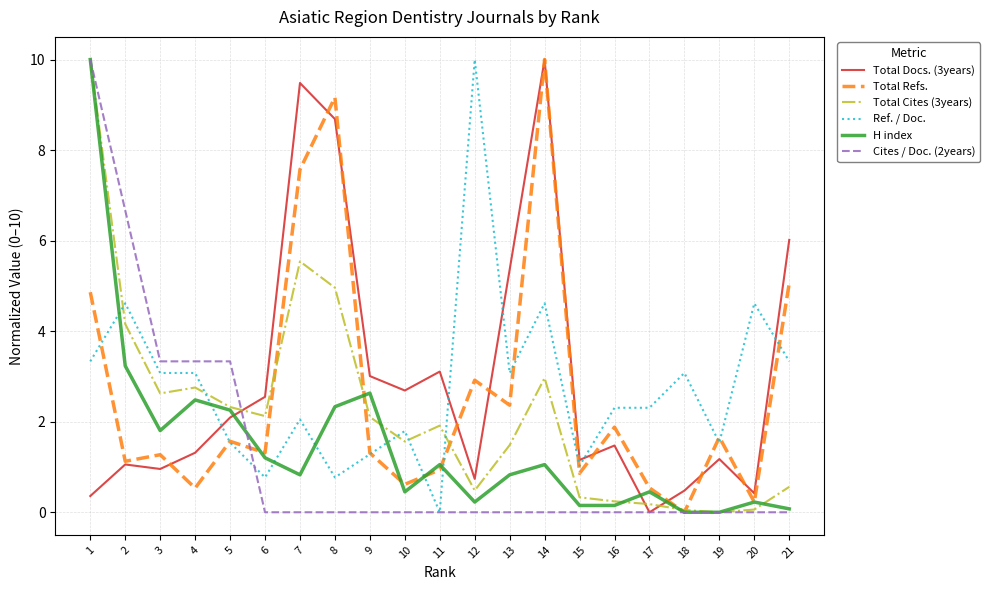

Reading left to right, what are all the values shown in this chart?

Total Docs. (3years): 0.4	1.1	1.0	1.3	2.1	2.5	9.5	8.7	3.0	2.7	3.1	0.7	5.4	10.0	1.2	1.5	0.0	0.5	1.2	0.4	6.0
Total Refs.: 4.9	1.1	1.3	0.5	1.6	1.3	7.6	9.2	1.3	0.6	0.9	2.9	2.4	10.0	0.9	1.9	0.5	0.0	1.7	0.2	5.1
Total Cites (3years): 10.0	4.2	2.6	2.8	2.3	2.1	5.5	5.0	2.1	1.6	1.9	0.5	1.5	3.0	0.3	0.2	0.2	0.1	0.0	0.1	0.6
Ref. / Doc.: 3.3	4.6	3.1	3.1	1.5	0.8	2.1	0.8	1.3	1.8	0.0	10.0	3.1	4.6	1.0	2.3	2.3	3.1	1.5	4.6	3.3
H index: 10.0	3.2	1.8	2.5	2.3	1.2	0.8	2.3	2.6	0.5	1.1	0.2	0.8	1.1	0.2	0.2	0.5	0.0	0.0	0.2	0.1
Cites / Doc. (2years): 10.0	6.7	3.3	3.3	3.3	0.0	0.0	0.0	0.0	0.0	0.0	0.0	0.0	0.0	0.0	0.0	0.0	0.0	0.0	0.0	0.0